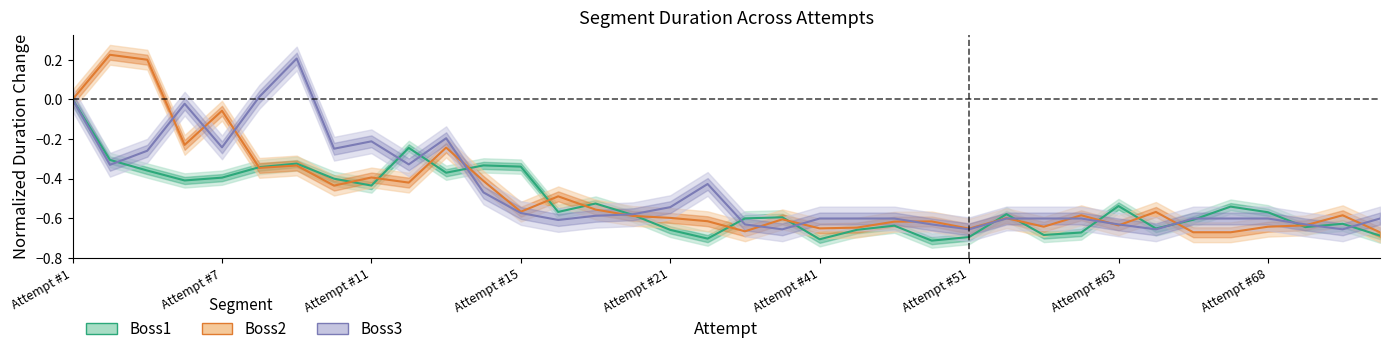

Is it true that Boss2 equals -0.1 at Attempt #14?

False